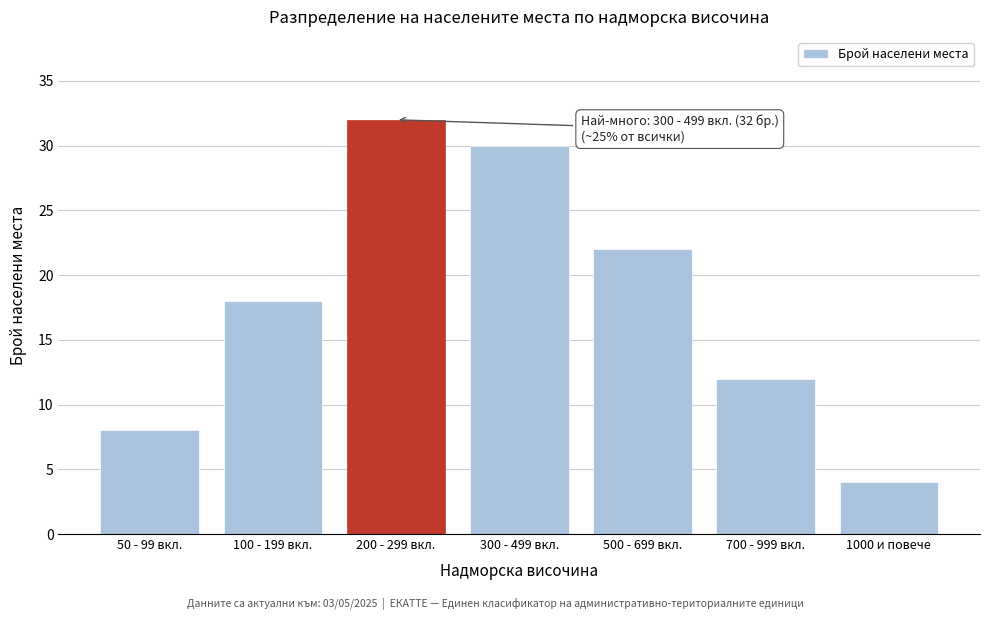

Reading left to right, what are all the values shown in this chart?

8	18	32	30	22	12	4